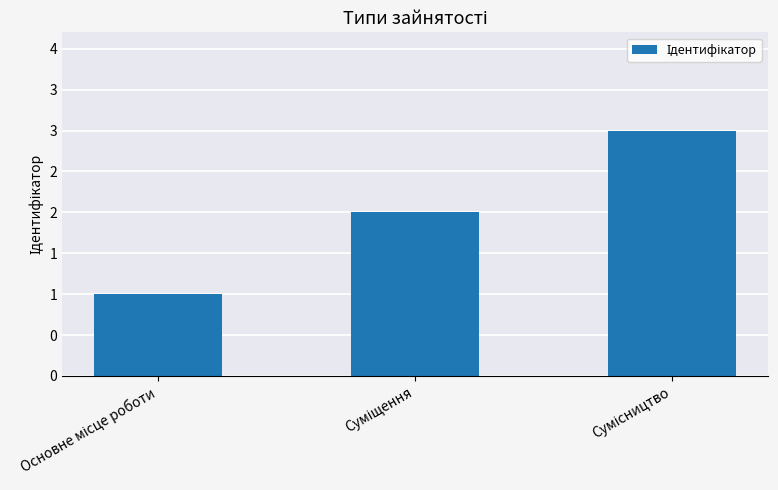

What is the sum of all values?

6